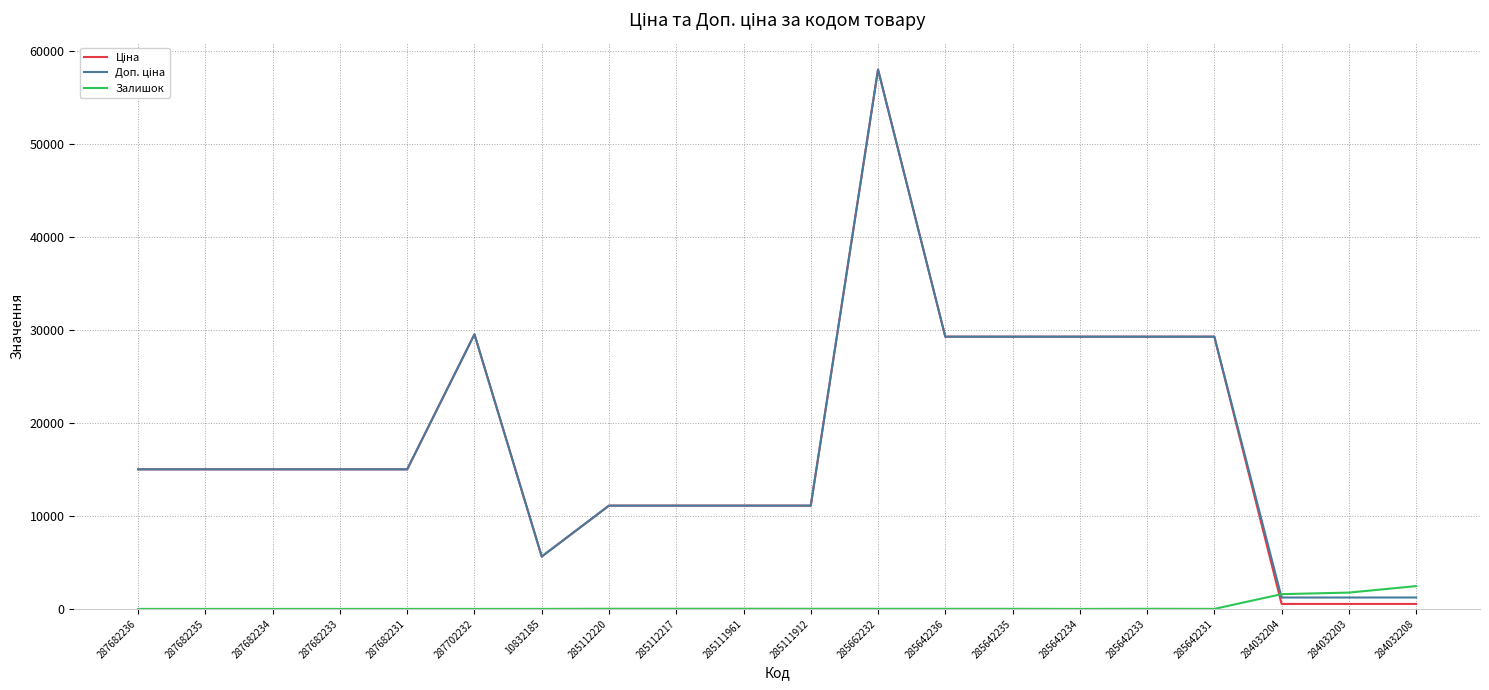

What is the spread (max minus min) of values at 287682234?

15019.2